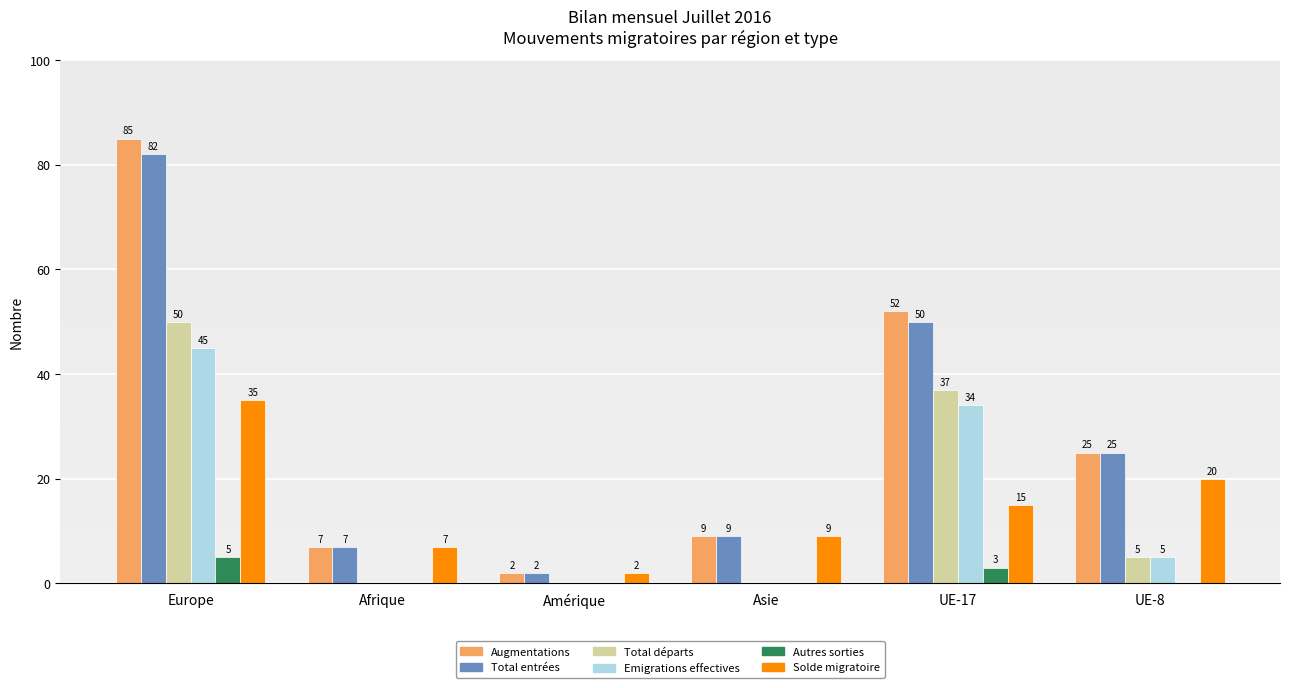

Reading right to left, list all the values displayed in this chart.

Augmentations: UE-8=25	UE-17=52	Asie=9	Amérique=2	Afrique=7	Europe=85
Total entrées: UE-8=25	UE-17=50	Asie=9	Amérique=2	Afrique=7	Europe=82
Total départs: UE-8=5	UE-17=37	Asie=0	Amérique=0	Afrique=0	Europe=50
Emigrations effectives: UE-8=5	UE-17=34	Asie=0	Amérique=0	Afrique=0	Europe=45
Autres sorties: UE-8=0	UE-17=3	Asie=0	Amérique=0	Afrique=0	Europe=5
Solde migratoire: UE-8=20	UE-17=15	Asie=9	Amérique=2	Afrique=7	Europe=35